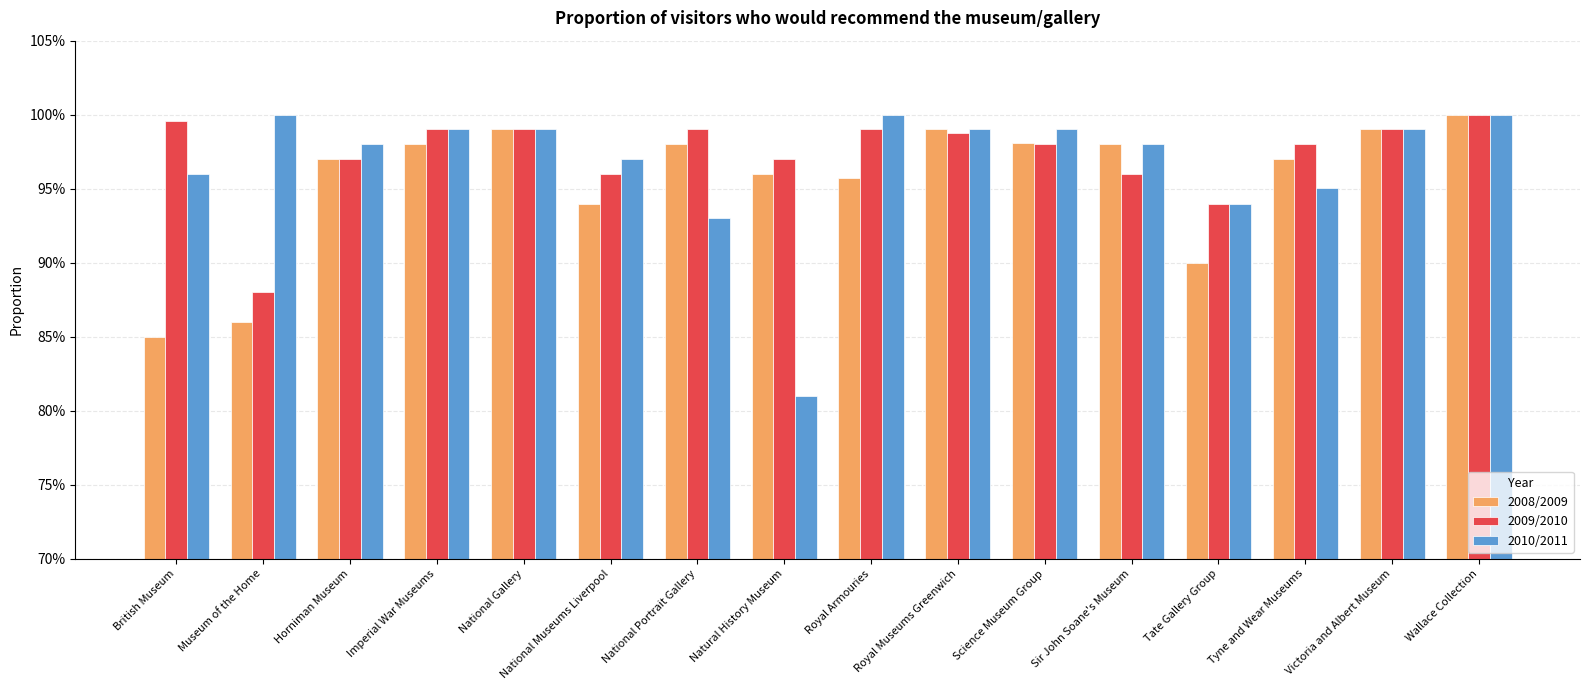

Reading left to right, extract all data points from this chart.

2008/2009: 0.8	0.9	1.0	1.0	1.0	0.9	1.0	1.0	1.0	1.0	1.0	1.0	0.9	1.0	1.0	1.0
2009/2010: 1.0	0.9	1.0	1.0	1.0	1.0	1.0	1.0	1.0	1.0	1.0	1.0	0.9	1.0	1.0	1.0
2010/2011: 1.0	1.0	1.0	1.0	1.0	1.0	0.9	0.8	1.0	1.0	1.0	1.0	0.9	1.0	1.0	1.0